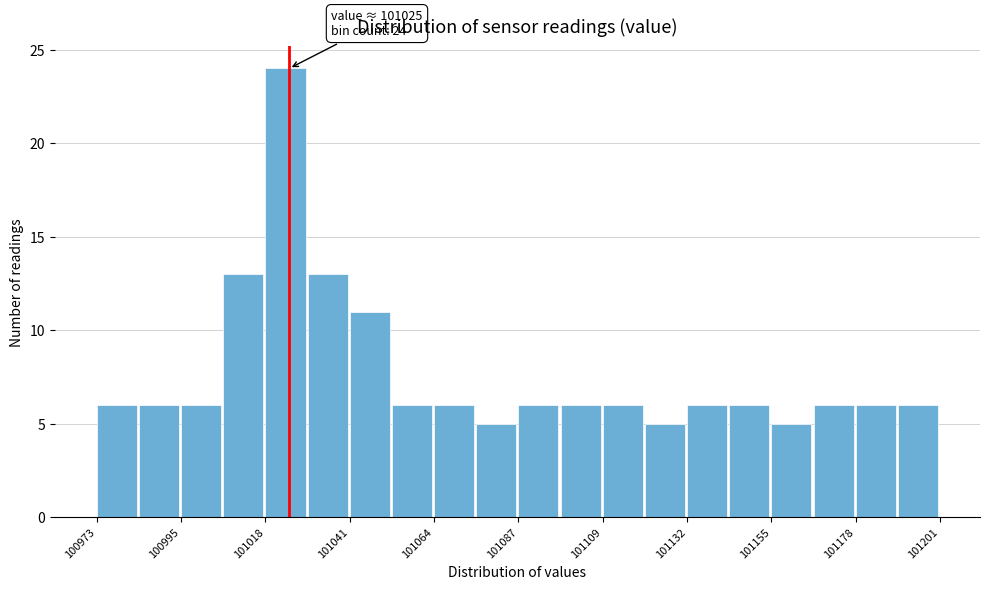

Read against the x-axis, roughly where is the centre of the tallest bar?

101025